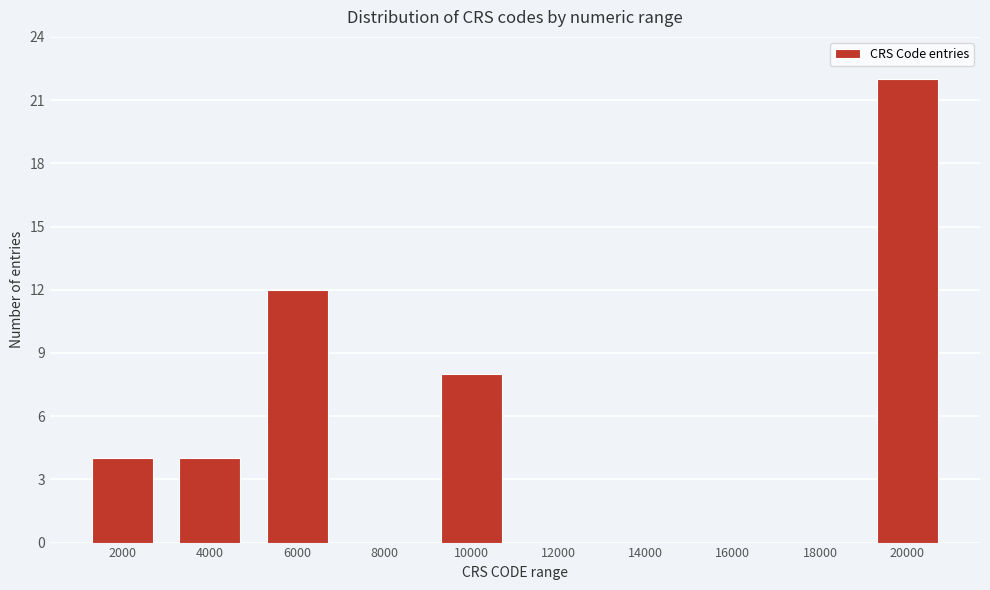

Reading left to right, transcribe all the data shown in this chart.

2000=4	4000=4	6000=12	8000=0	10000=8	12000=0	14000=0	16000=0	18000=0	20000=22